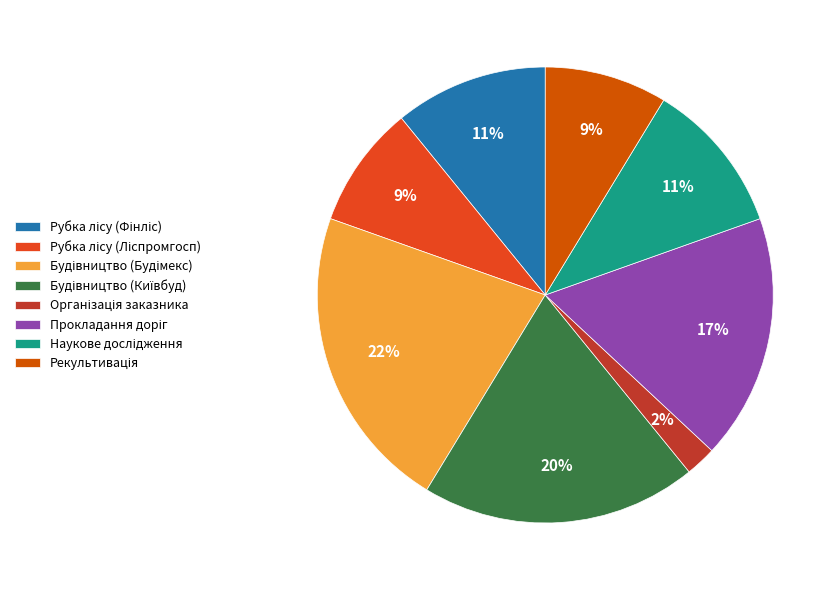

The Наукове дослідження slice represents 11% of the pie. True or false?

True